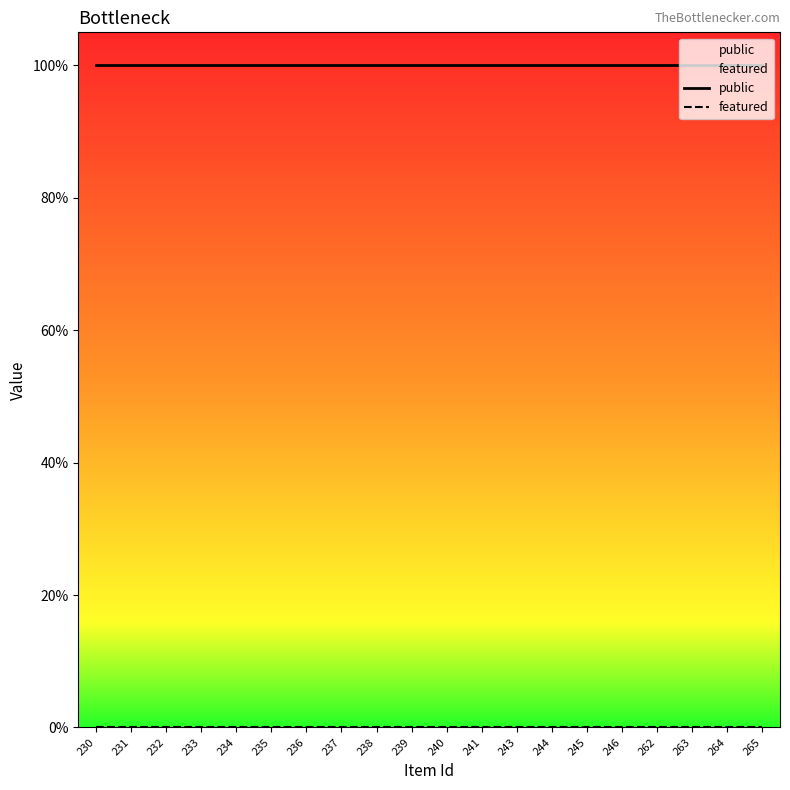

True or false: featured and public cross at least once.

False